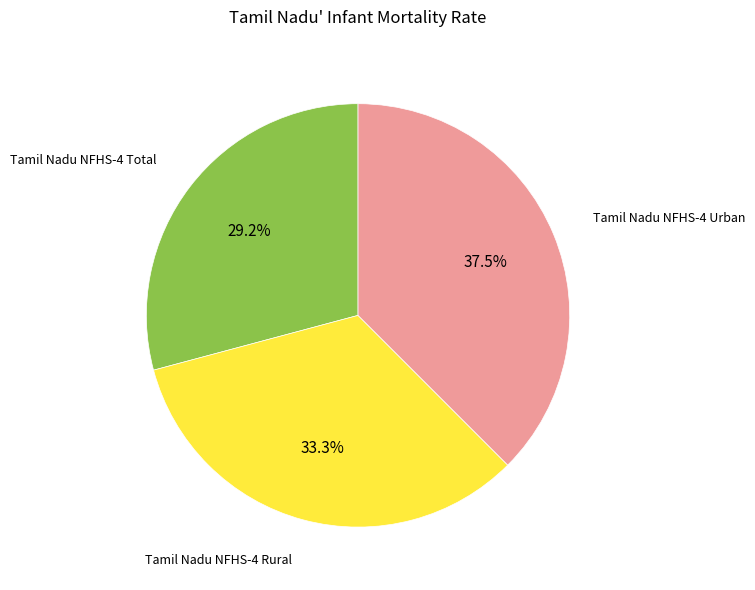

Is there a majority slice in this chart?

No